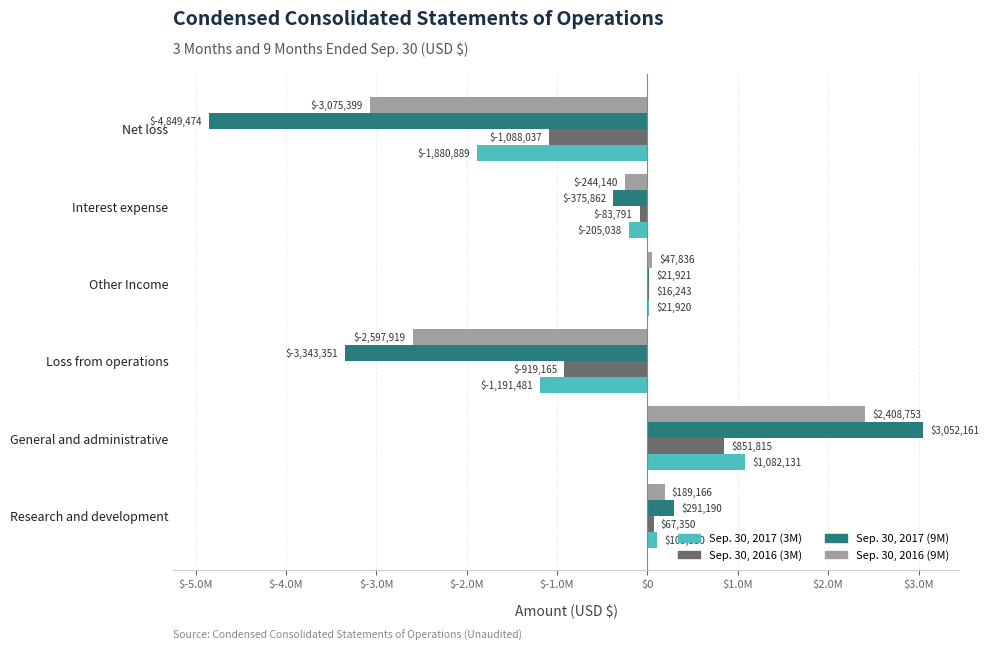

What are all the series names shown in the legend?

Sep. 30, 2017 (3M), Sep. 30, 2016 (3M), Sep. 30, 2017 (9M), Sep. 30, 2016 (9M)